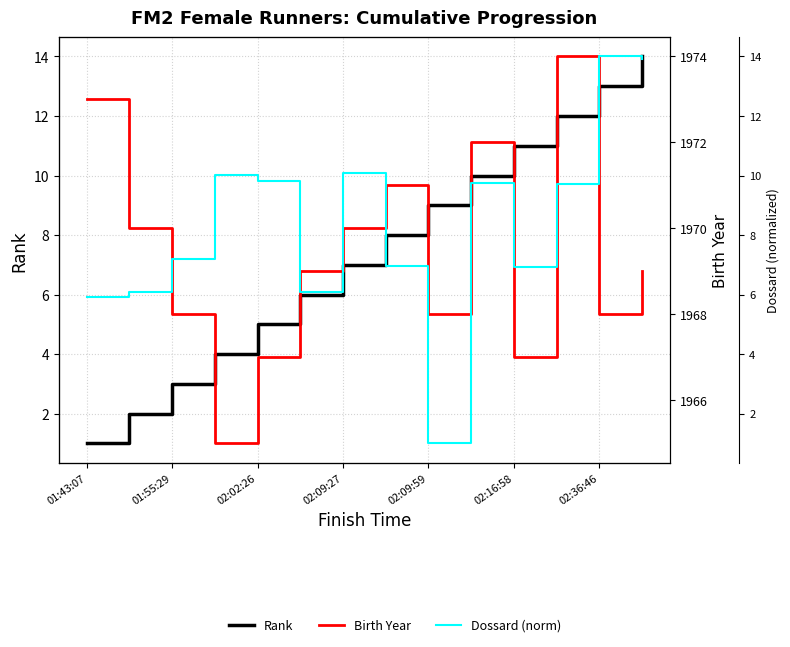

Does the chart display data point markers on the line(s)?

No